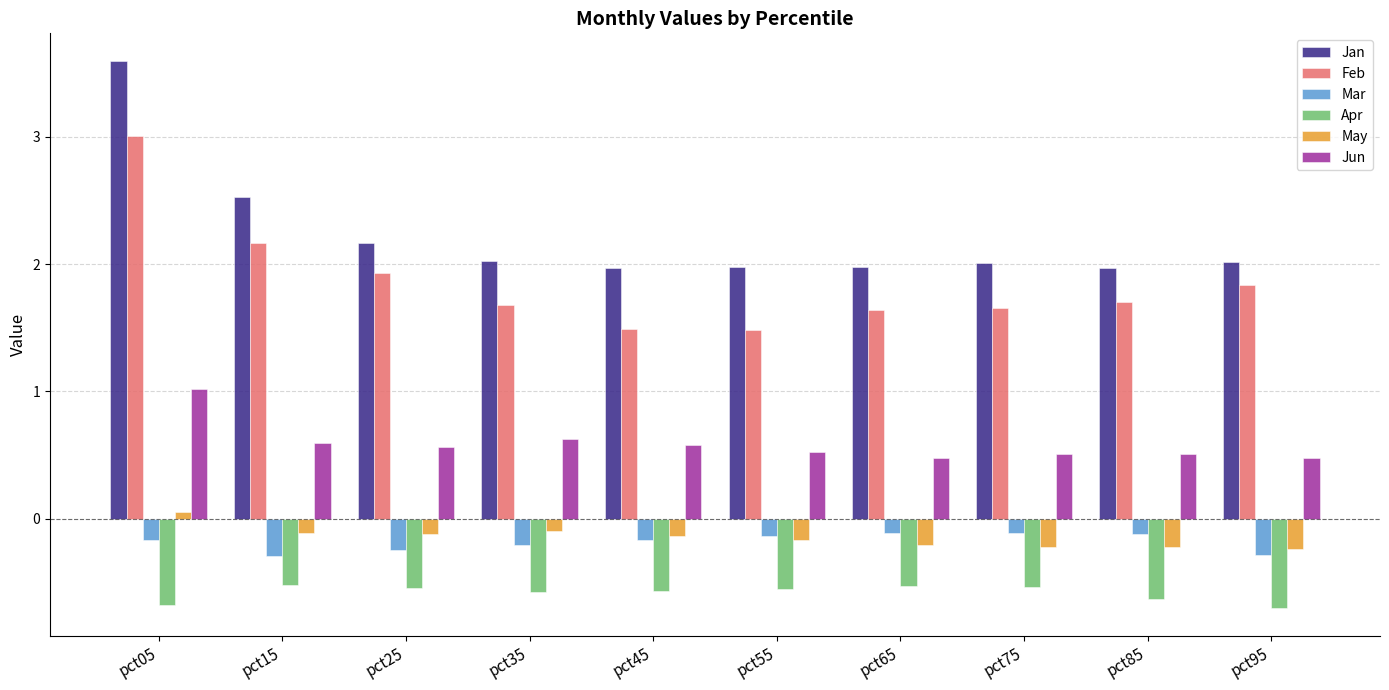

At which label does May first exceed 0?

pct05